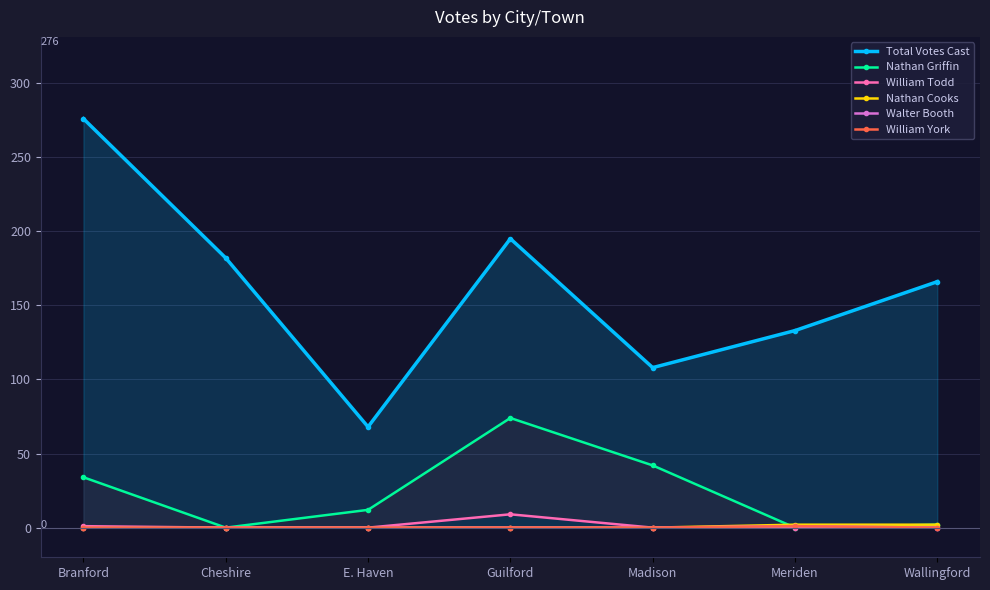

How many lines are shown in the chart?

6